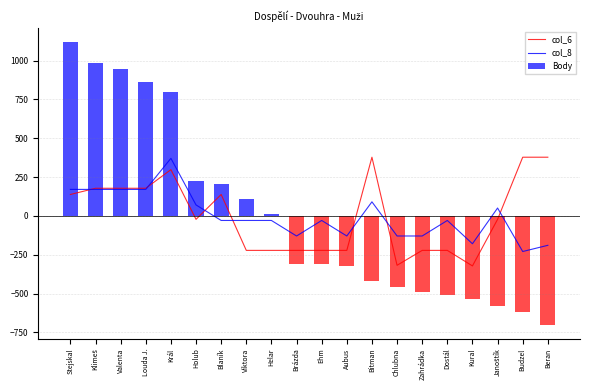

List the series in order of their peak value, highest first.

Body, col_6, col_8